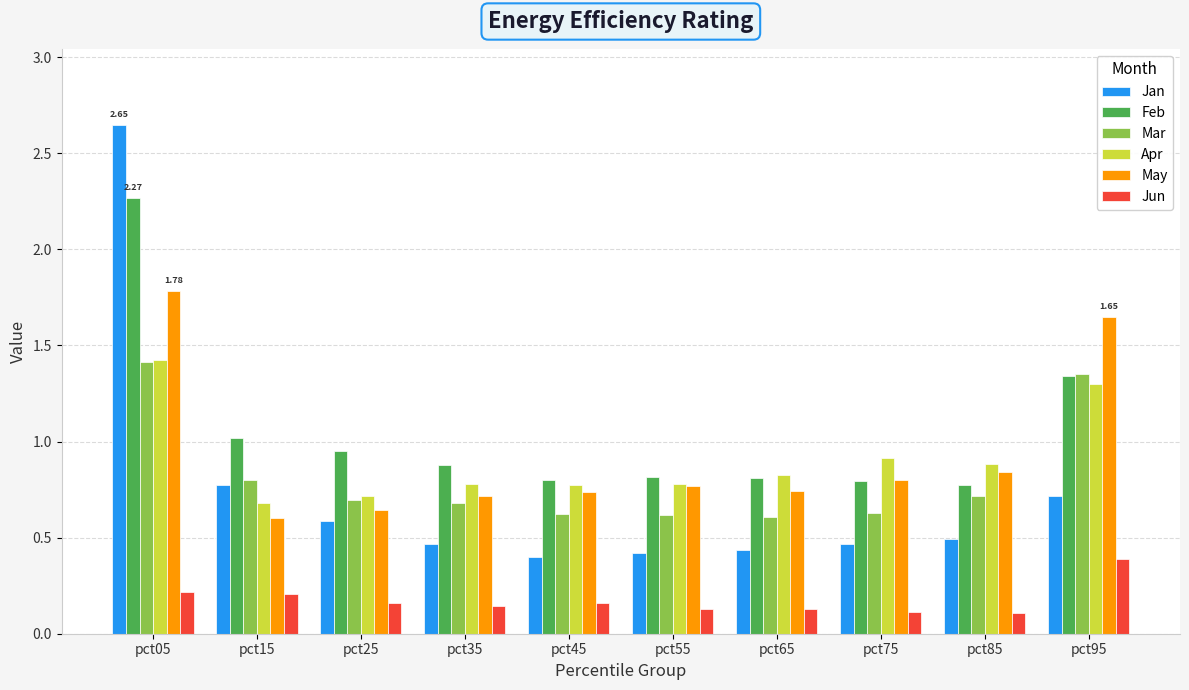

The Mar series shows 0.6 at pct65. True or false?

True